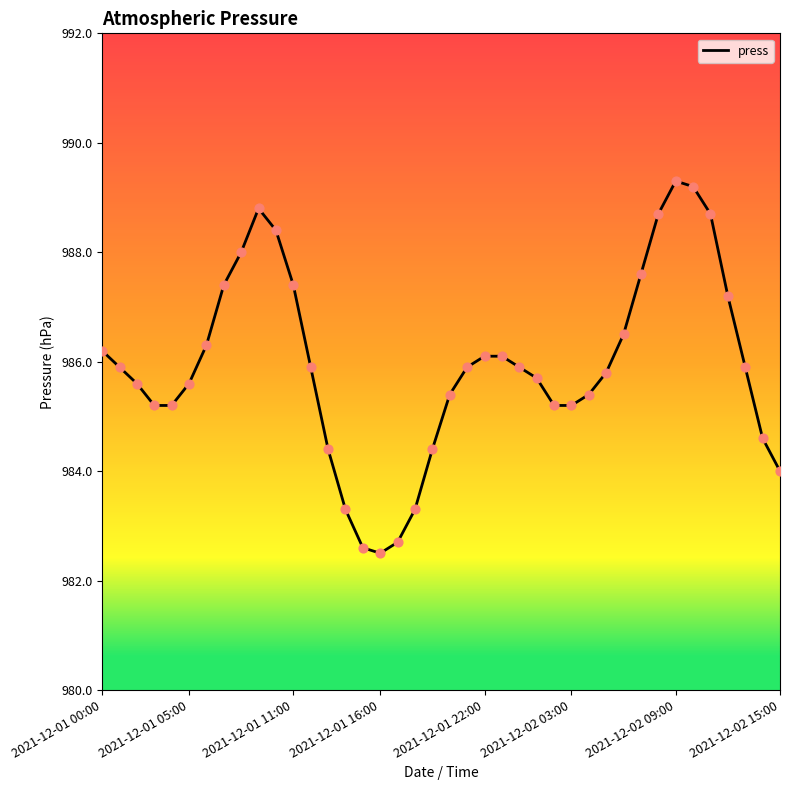

What is the maximum value shown in the chart?

989.3